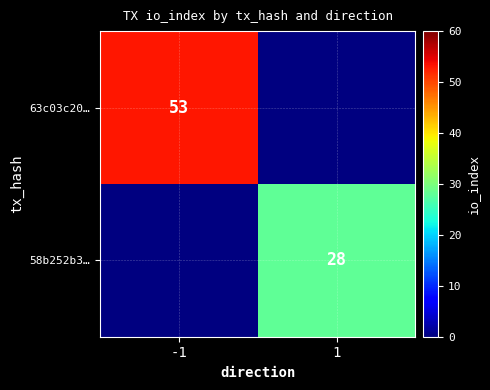

At how many categories does at least one series exceed 31?

1